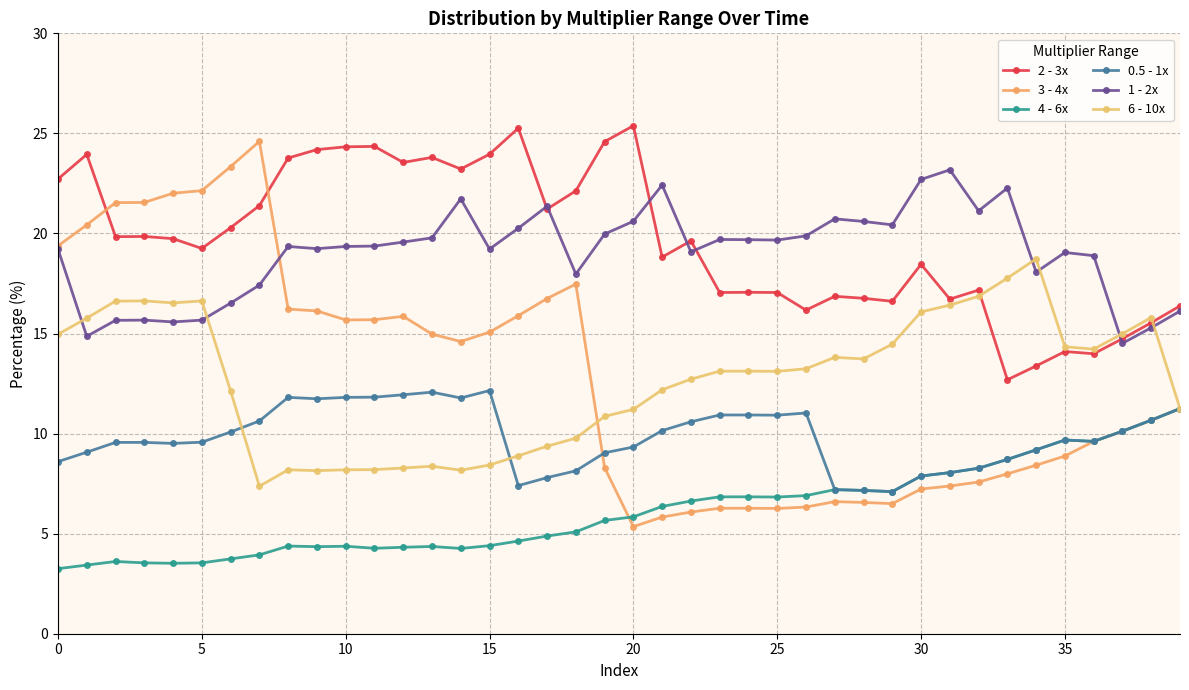

What is the sum of all 3 - 4x values?

508.8